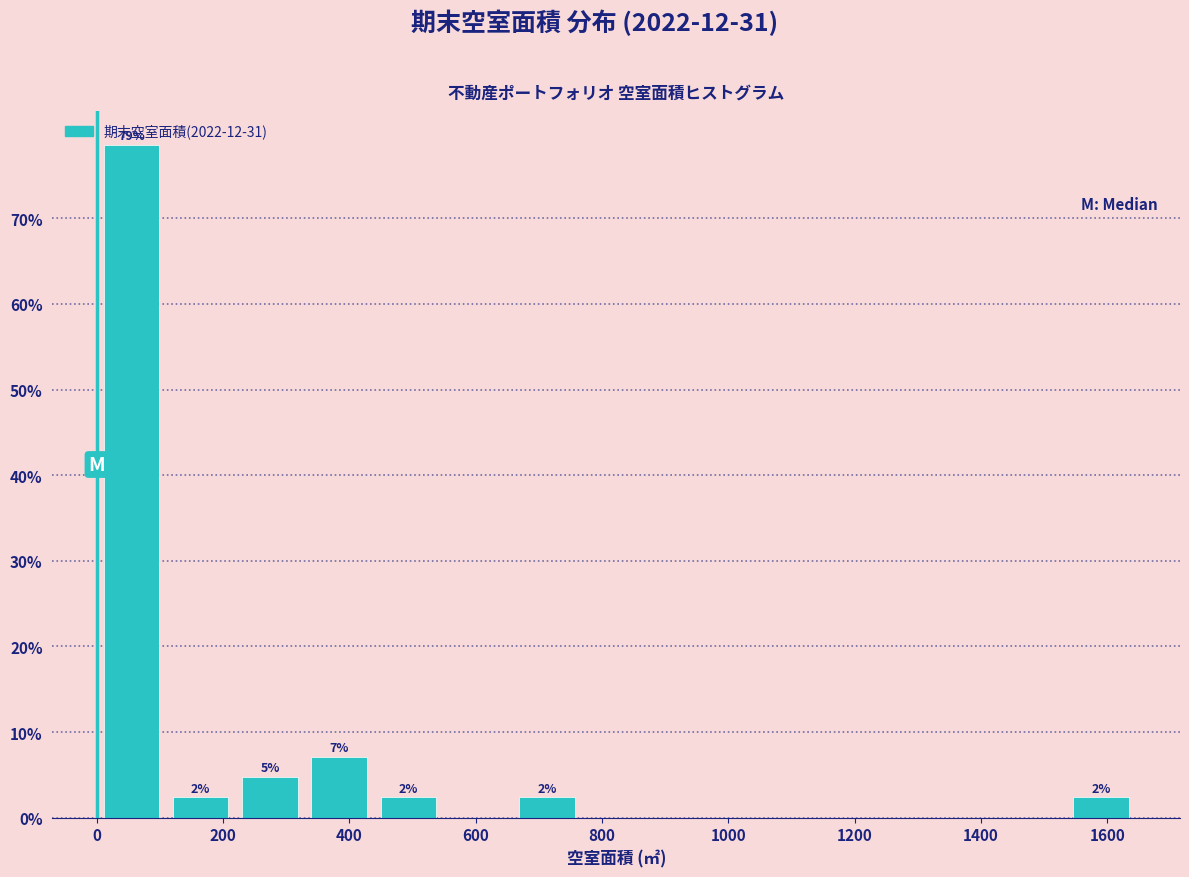

Over which range of the x-axis is the bar tallest?

0 to 100